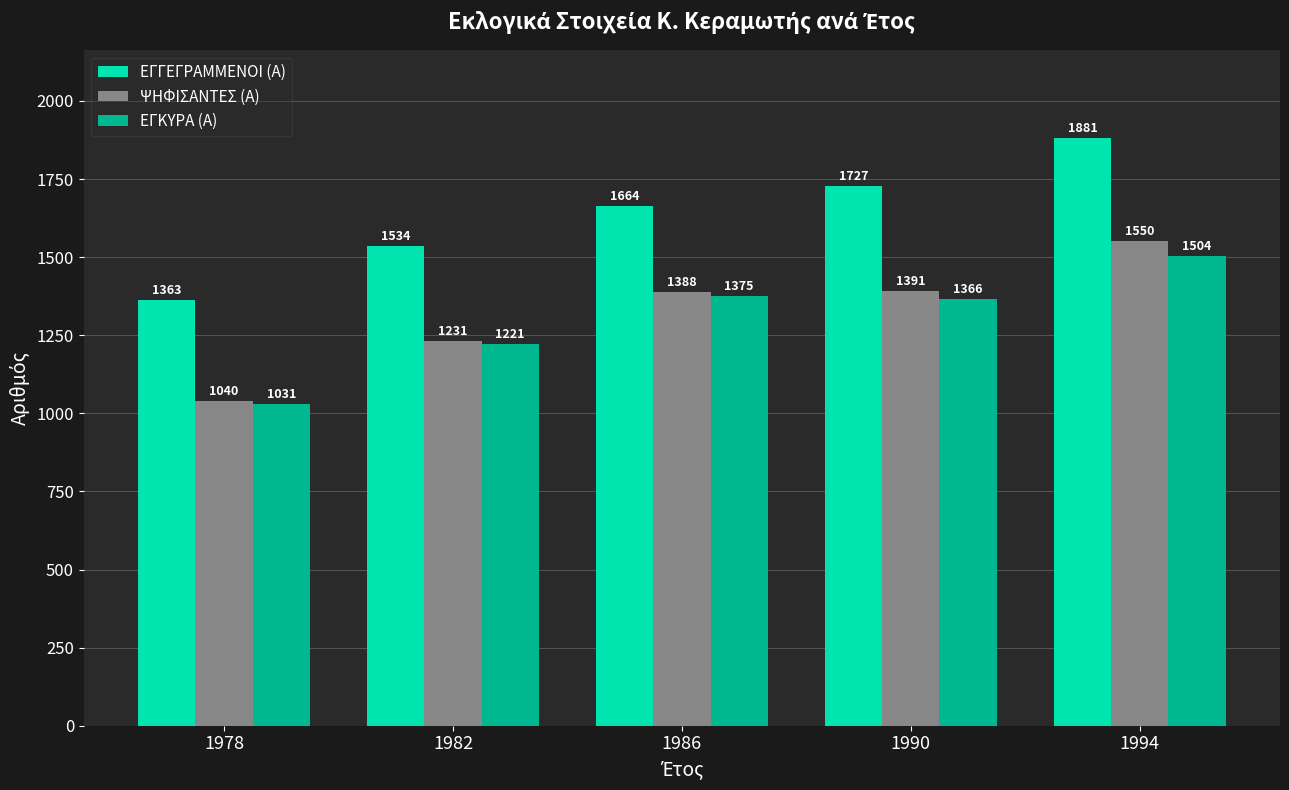

Rank the series at 1982 from lowest to highest value.

ΕΓΚΥΡΑ (Α), ΨΗΦΙΣΑΝΤΕΣ (Α), ΕΓΓΕΓΡΑΜΜΕΝΟΙ (Α)